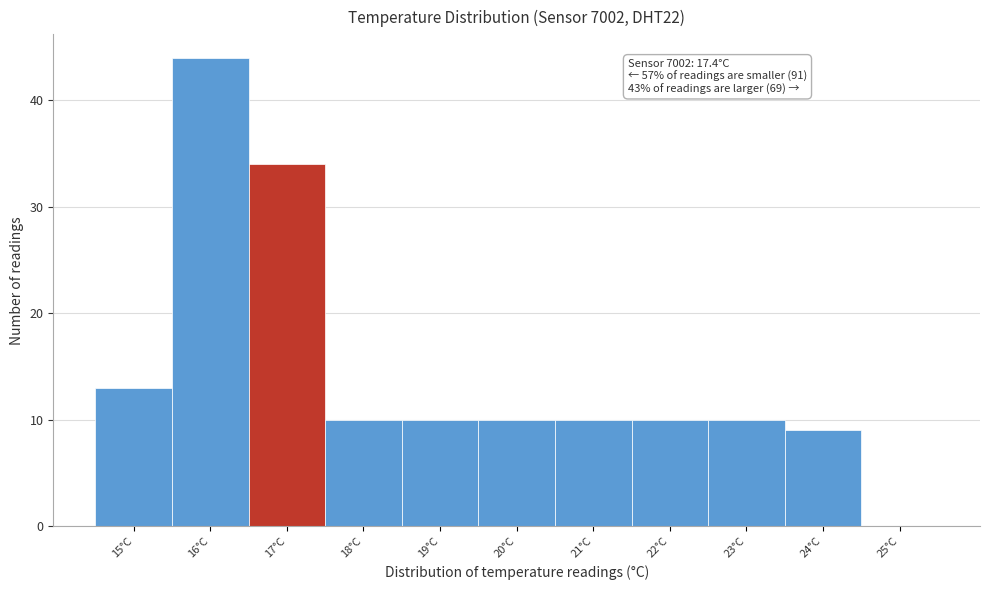

Reading left to right, what are all the values shown in this chart?

15°C=13	16°C=44	17°C=34	18°C=10	19°C=10	20°C=10	21°C=10	22°C=10	23°C=10	24°C=9	25°C=0